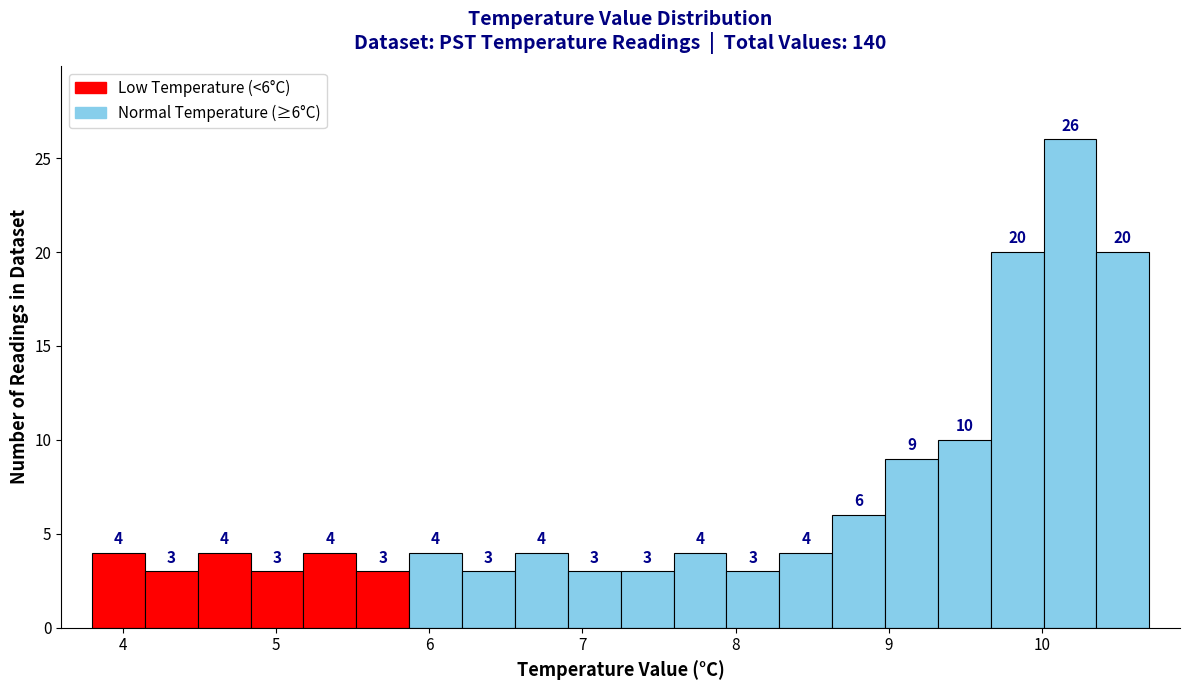

Read against the x-axis, roughly where is the centre of the tallest bar?

10.2